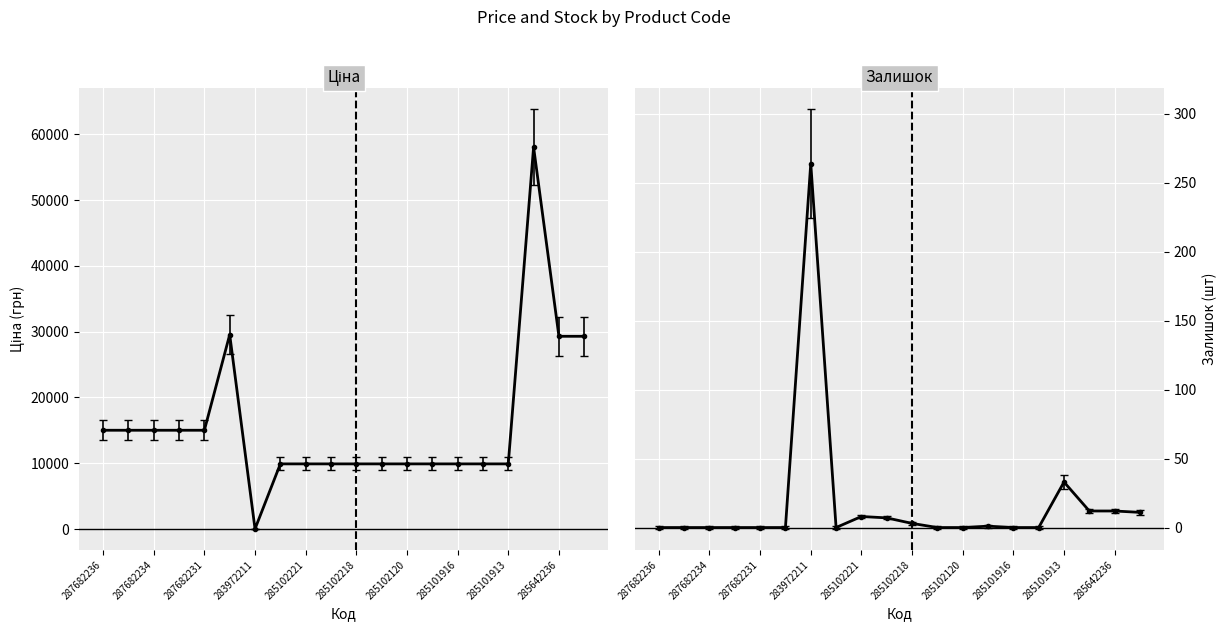

At which label does Залишок reach its minimum?

287682236